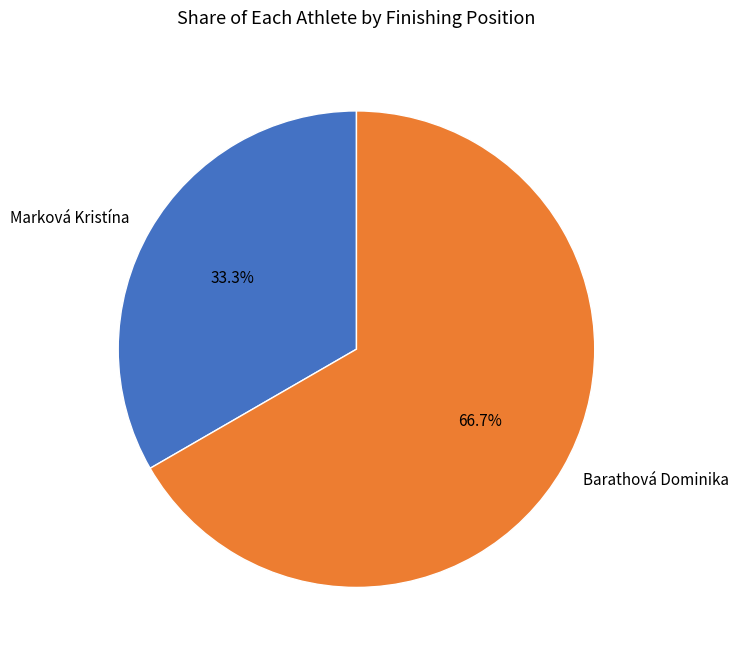

The Marková Kristína slice represents 33% of the pie. True or false?

True